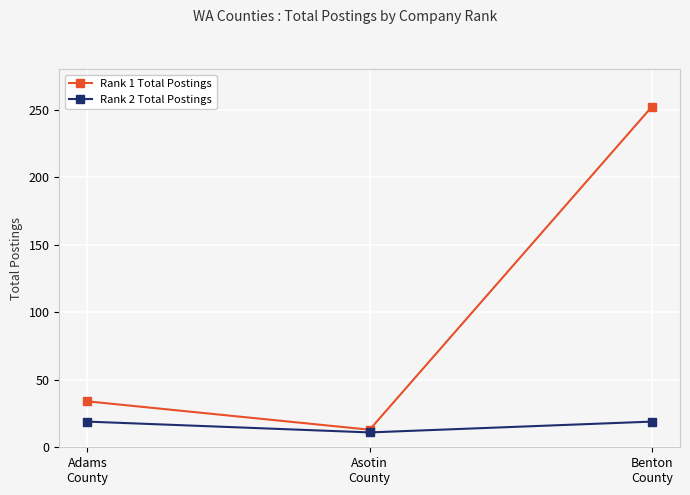

What position from the right is Adams
County?

3